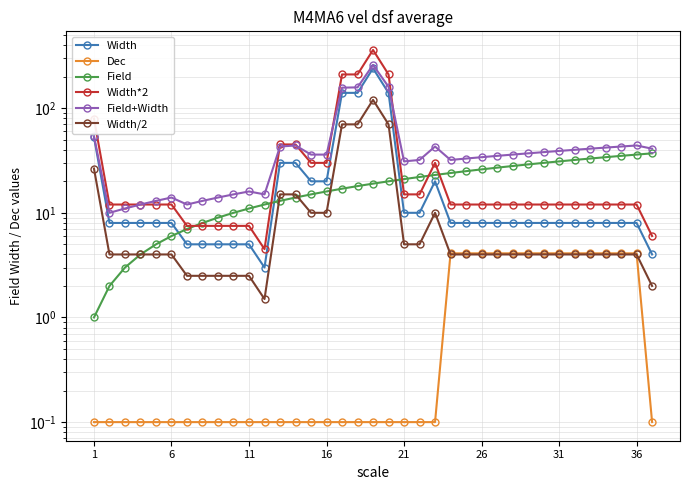

How many distinct data groups are displayed?

6